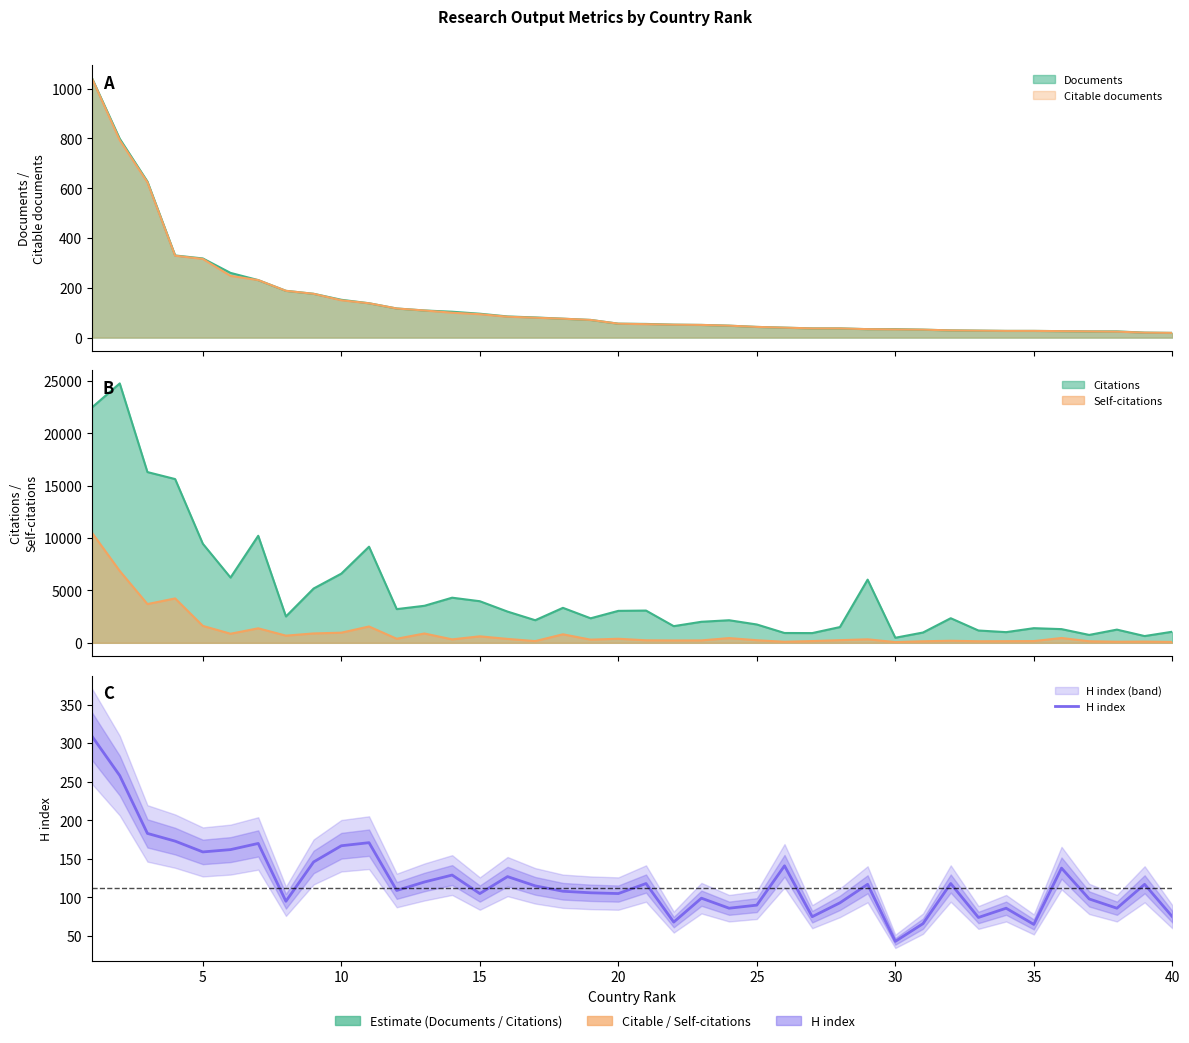

What is the value of the 13th point from the left?

120